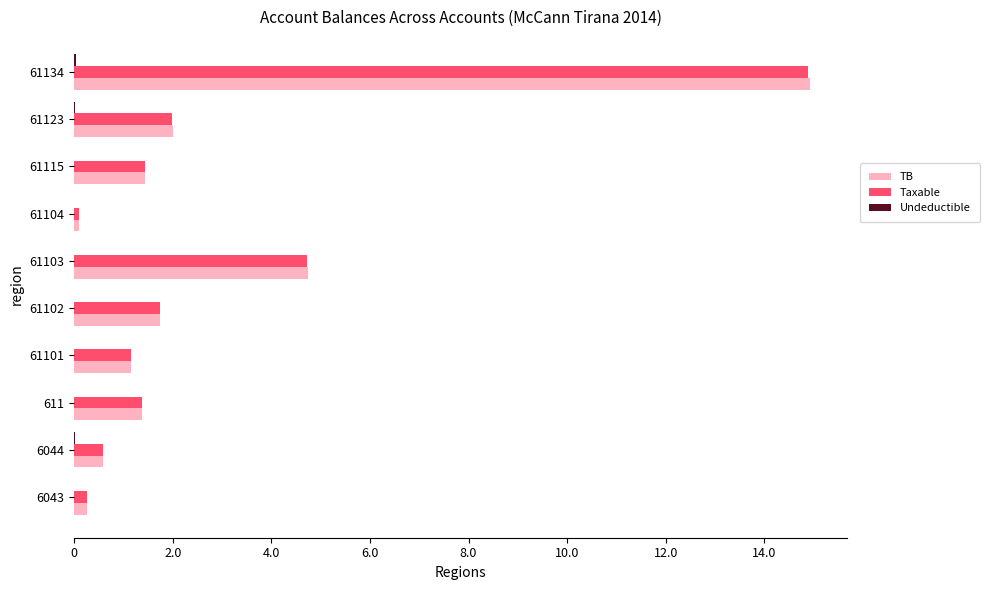

How many values in the Taxable series are below 1433753?

5